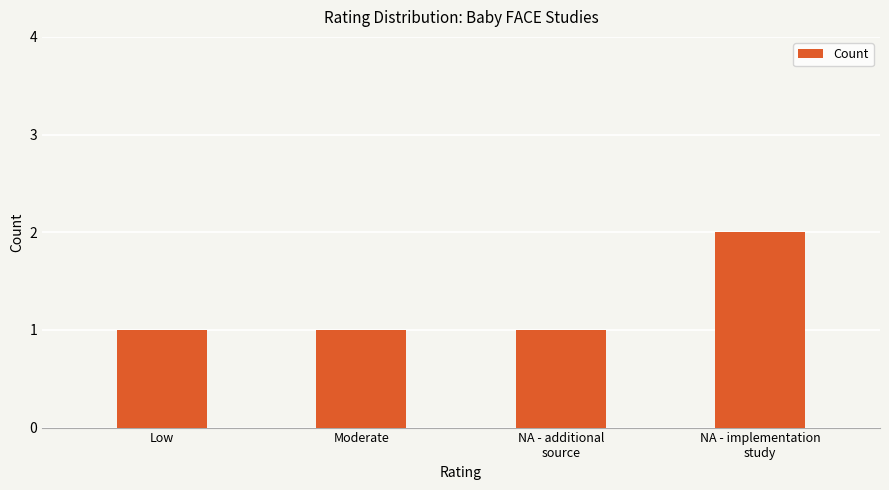

What is the value of the 3rd bar from the left?

1